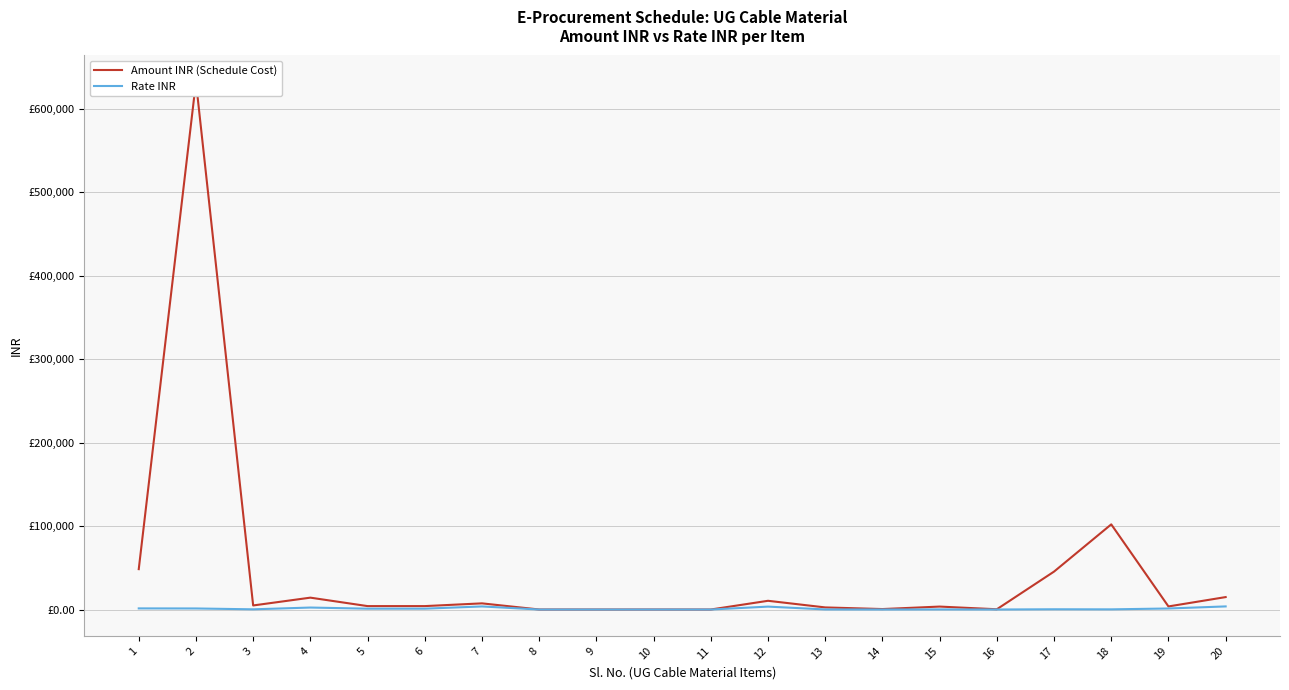

True or false: Amount INR (Schedule Cost) and Rate INR cross at least once.

False